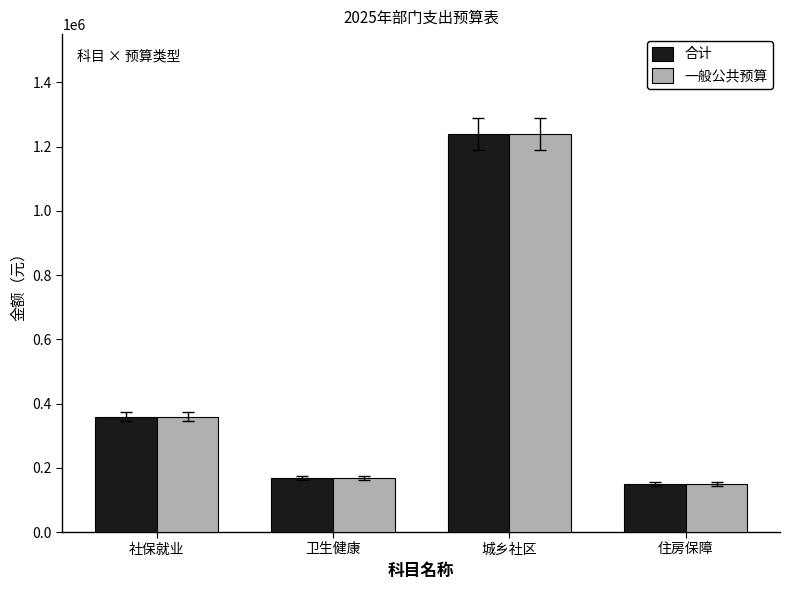

What is the value of the 一般公共预算 bar at the 4th from the left?

149571.4